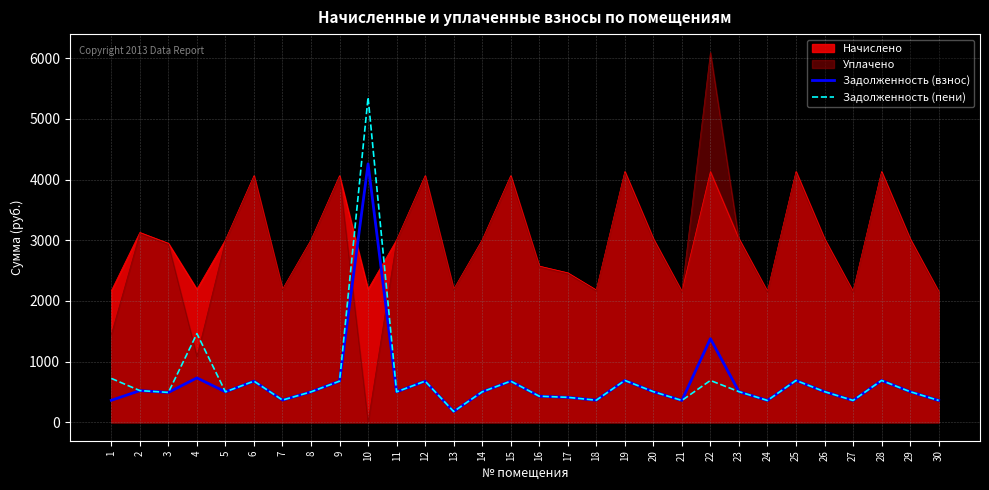

True or false: Задолженность (взнос) has more than 0 interior local peaks.

True